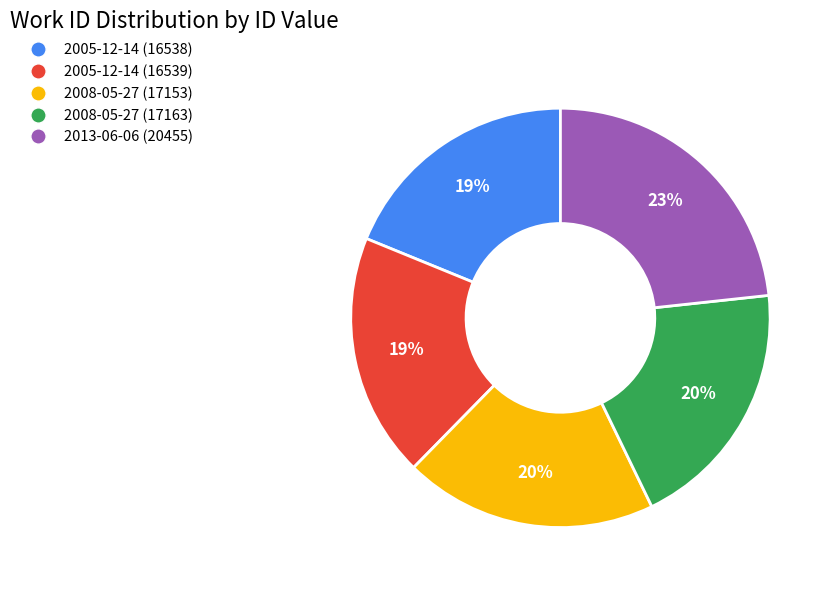

Do 2013-06-06 (20455) and 2005-12-14 (16539) together represent more than half of the pie?

No